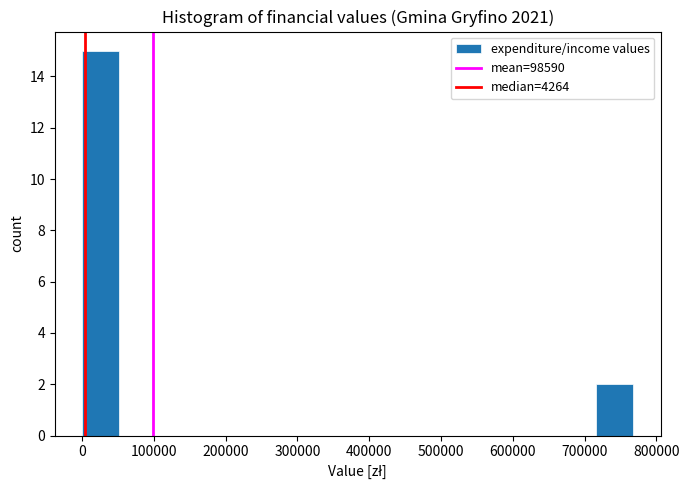

Reading left to right, transcribe this chart: for each bar, give the range it covers on the x-axis and its height. Neither the bar edges nor the heights are printed on the chart, so give them approximately, as read against the axes.

0 to 50000: 15
50000 to 100000: 0
100000 to 150000: 0
150000 to 200000: 0
200000 to 260000: 0
260000 to 310000: 0
310000 to 360000: 0
360000 to 410000: 0
410000 to 460000: 0
460000 to 510000: 0
510000 to 560000: 0
560000 to 610000: 0
610000 to 670000: 0
670000 to 720000: 0
720000 to 770000: 2